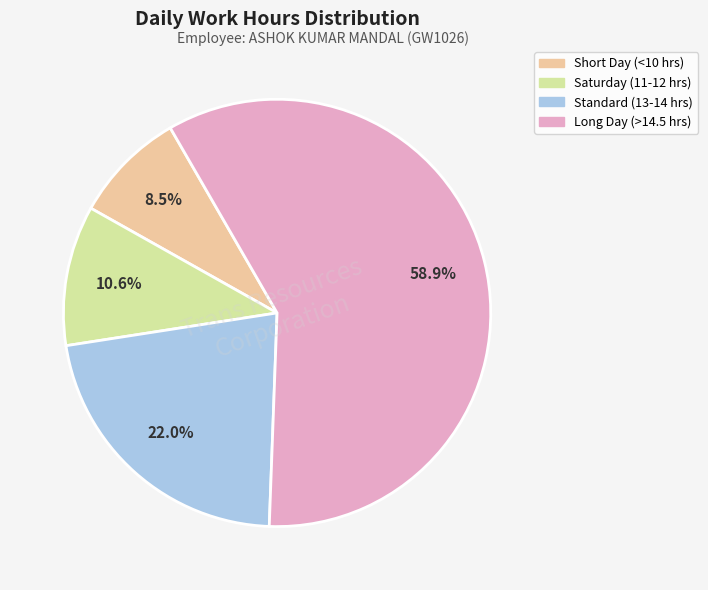

Is there any slice that represents more than half of the pie?

Yes